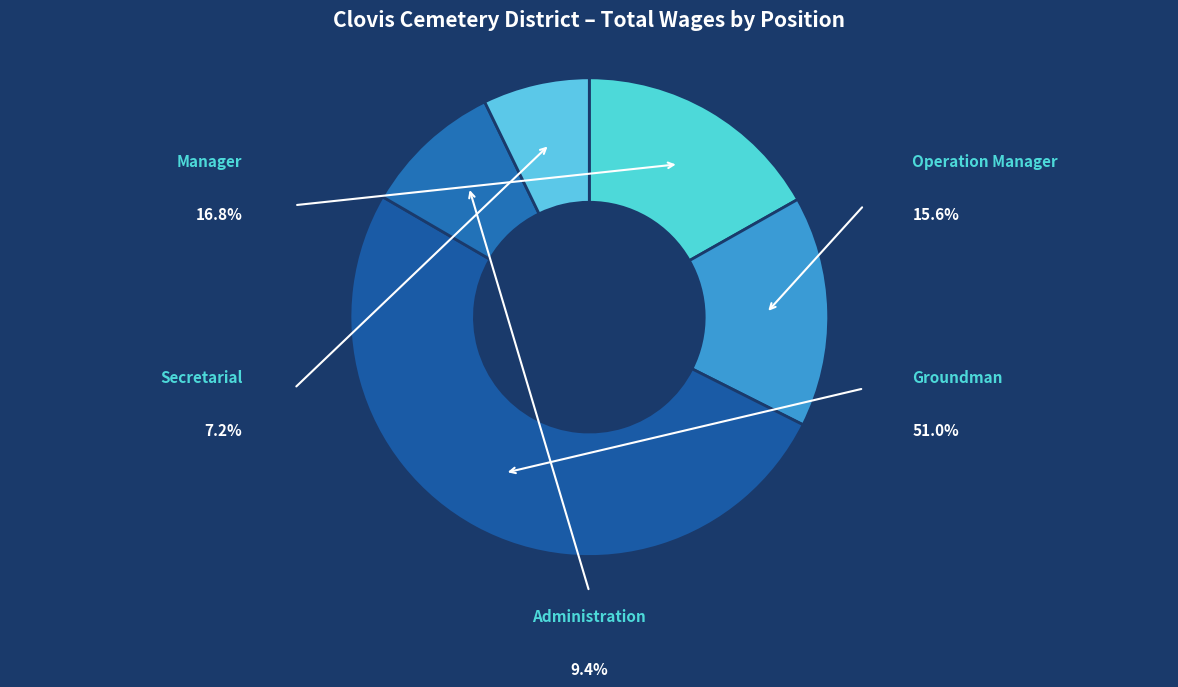

What percentage is NOT represented by Operation Manager?

84.4%